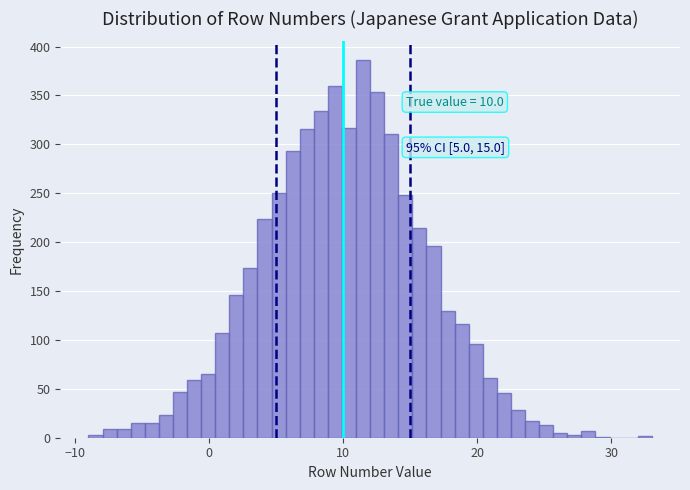

Around what value on the x-axis is the tallest bar? Give the approximate position of its centre, as read against the axis.

11